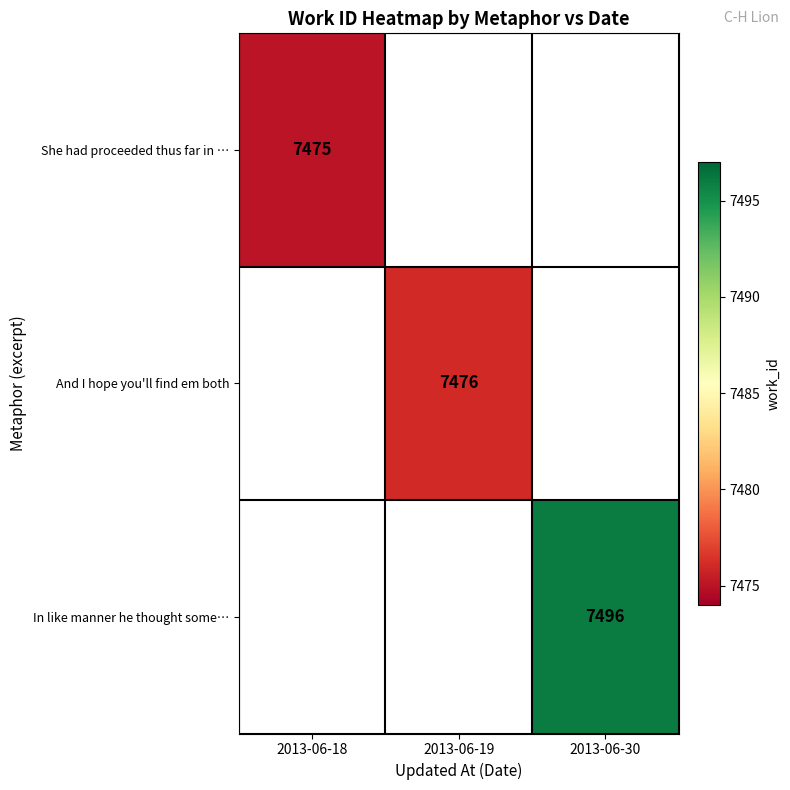

True or false: She had proceeded thus far in … has a value of 11737 at 2013-06-18.

False